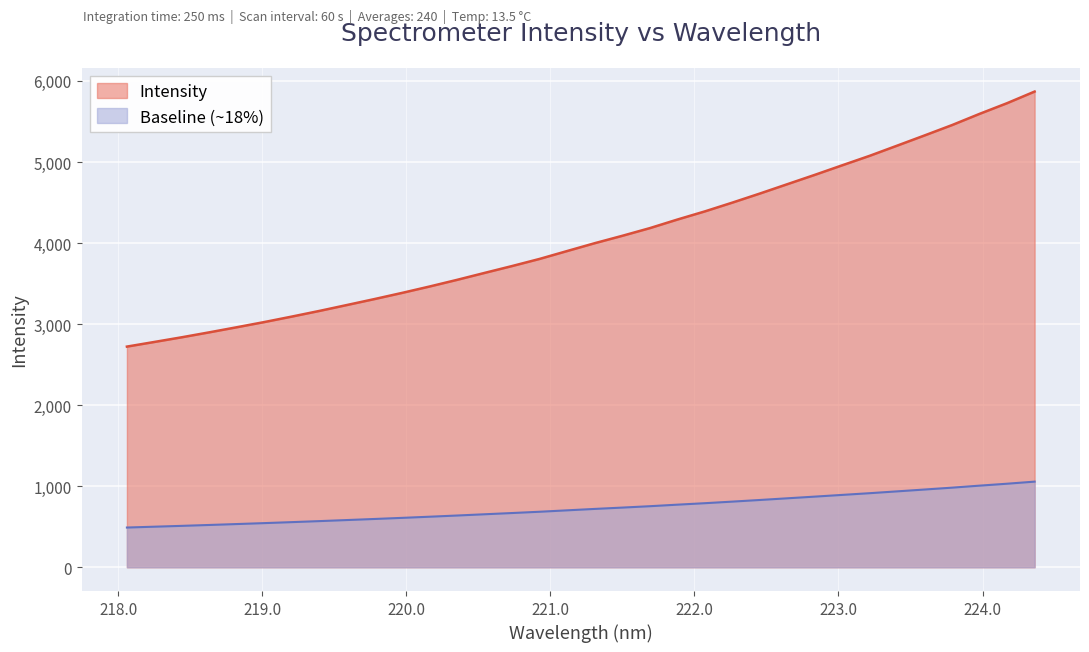

Reading left to right, extract all data points from this chart.

2722.4	2779.9	2837.9	2899.0	2961.8	3026.0	3093.5	3163.3	3236.2	3309.6	3385.5	3464.4	3546.7	3632.3	3717.1	3805.0	3902.2	3998.6	4089.5	4184.1	4289.8	4390.6	4498.9	4610.7	4726.2	4841.3	4959.7	5076.8	5202.3	5328.4	5456.4	5594.5	5726.1	5869.1